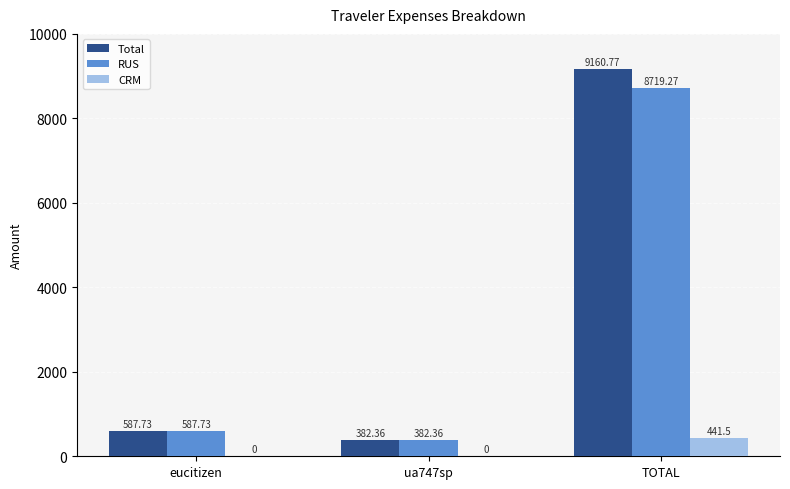

What are all the series names shown in the legend?

Total, RUS, CRM